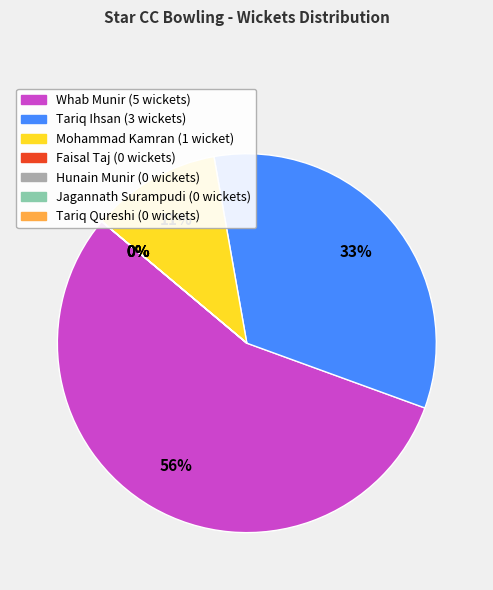

Which slice represents more than half of the pie?

Whab Munir